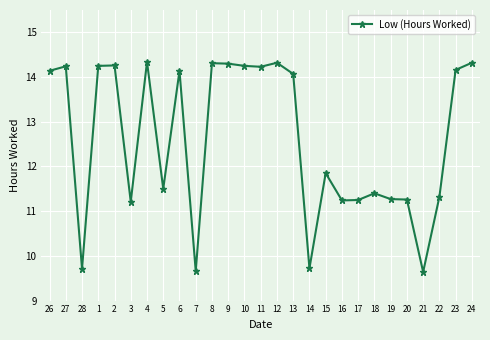

What is the greatest value displayed?

14.3